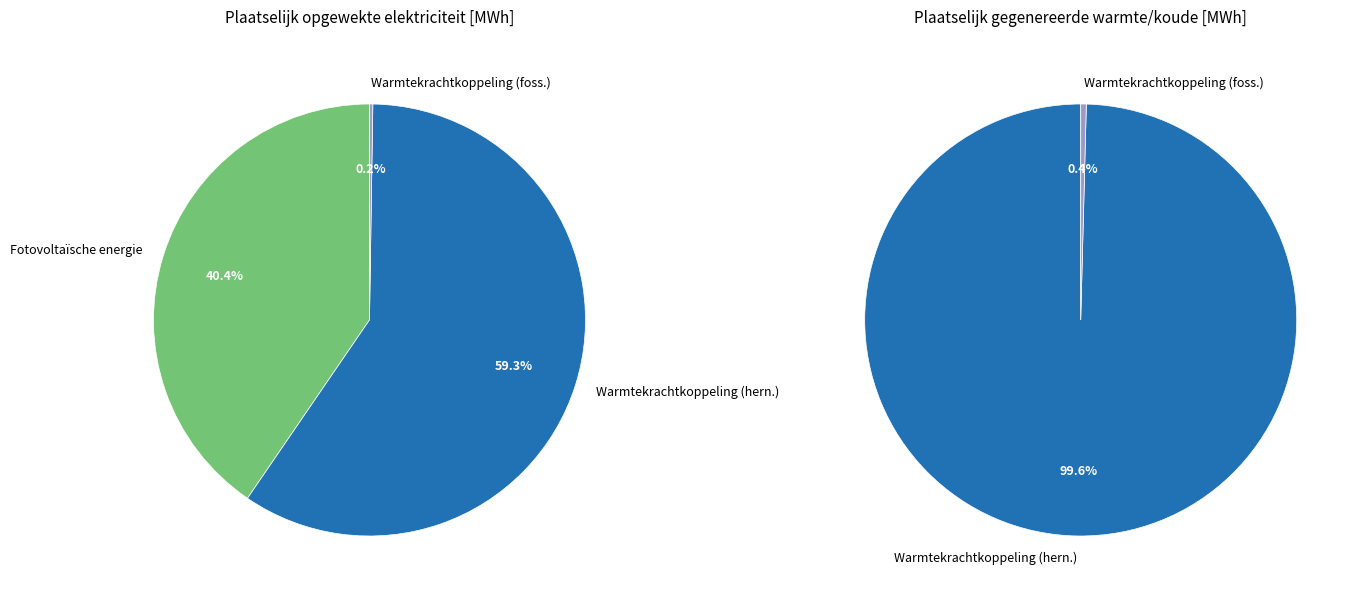

To the nearest percent, what is the combined percentage of Overige and Fotovoltaïsche energie?

41%